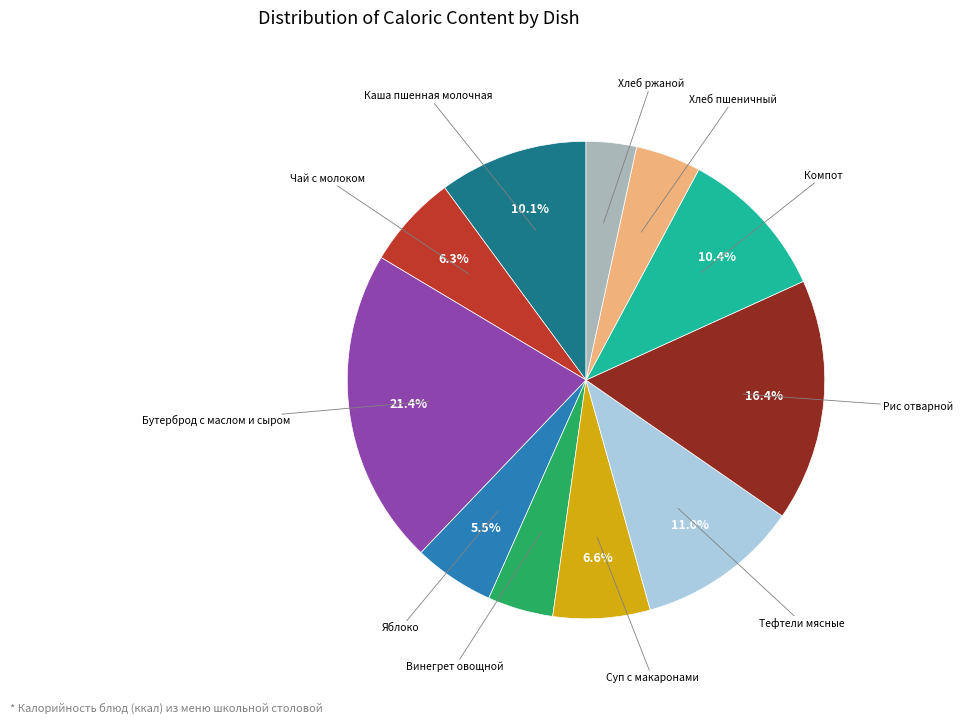

Count the number of slices in the pie.

11